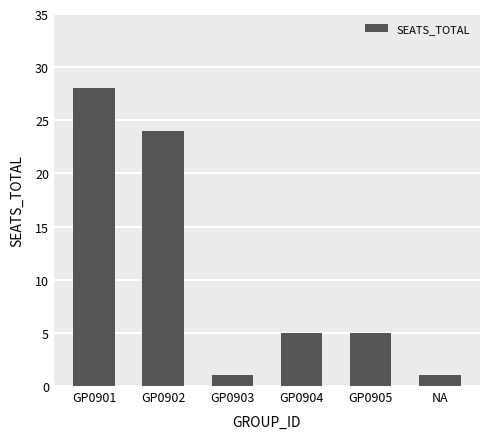

How many distinct data groups are displayed?

1